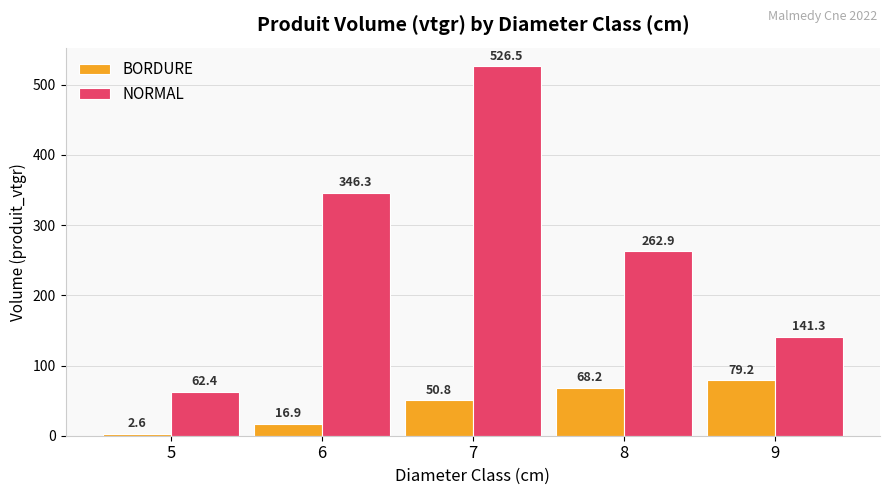

Which category has the lowest value in the NORMAL series?

5